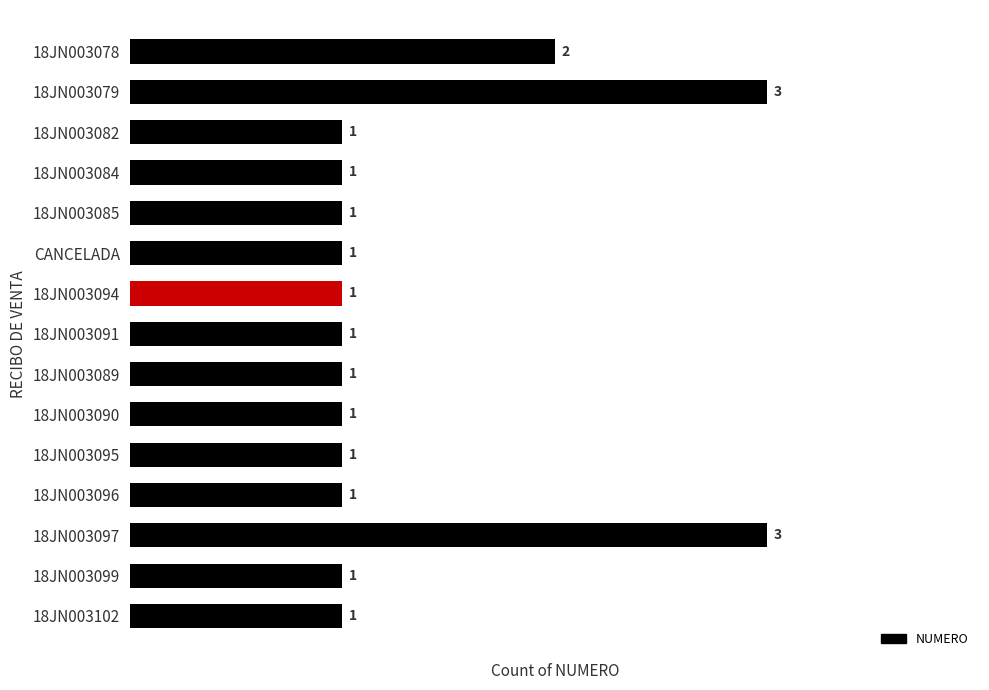

Between 18JN003097 and 18JN003084, which is larger?

18JN003097